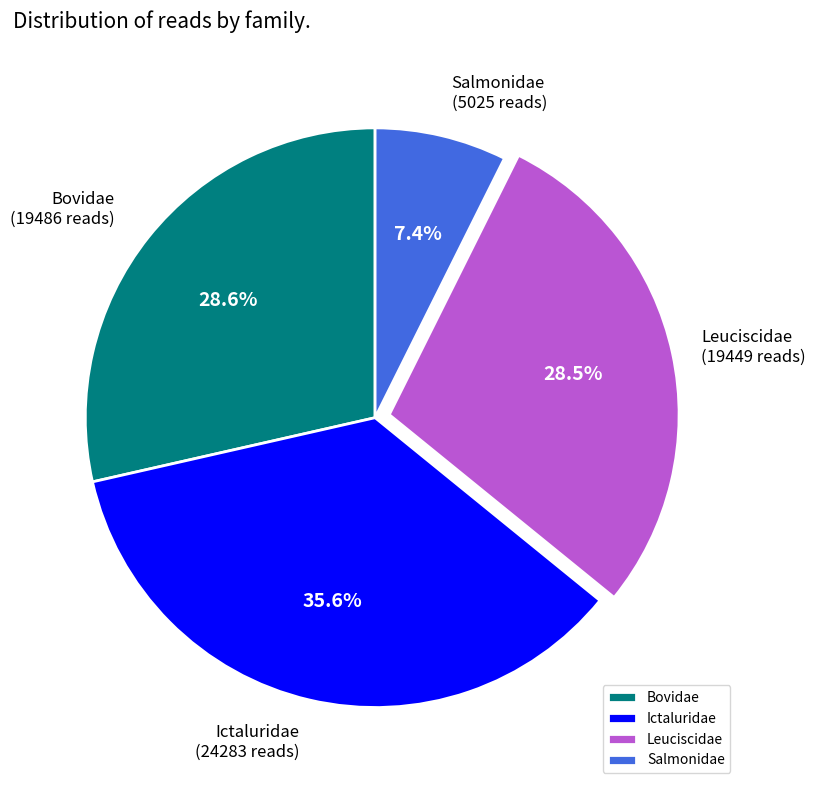

The Salmonidae slice represents 7% of the pie. True or false?

True